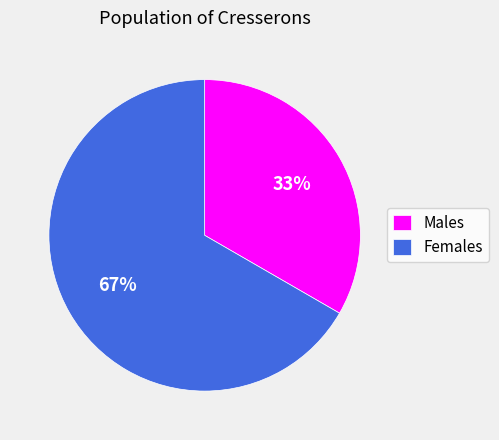

Do Females and Males together represent more than half of the pie?

Yes